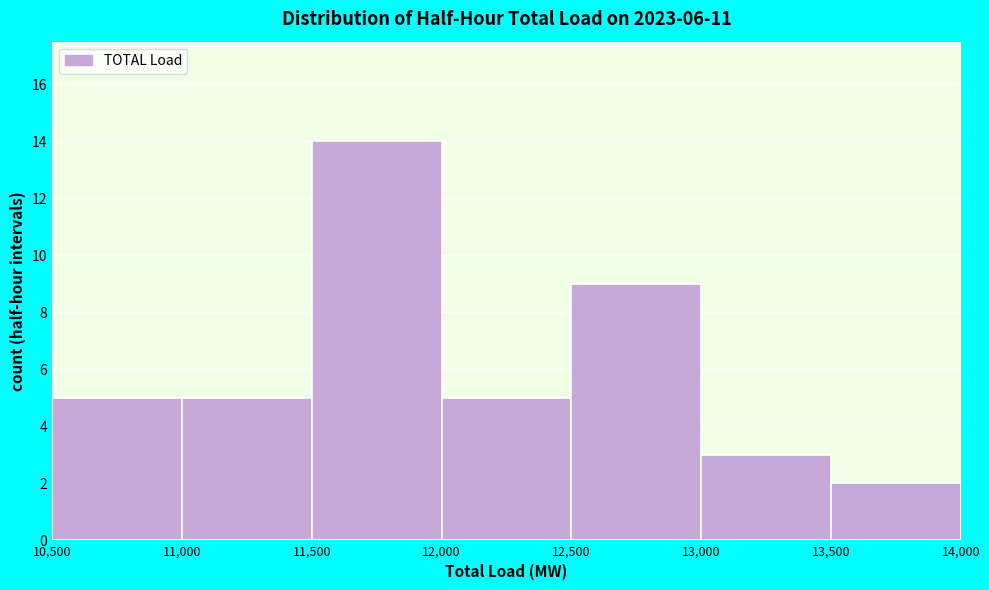

Over which range of the x-axis is the bar tallest?

11,500 to 12,000